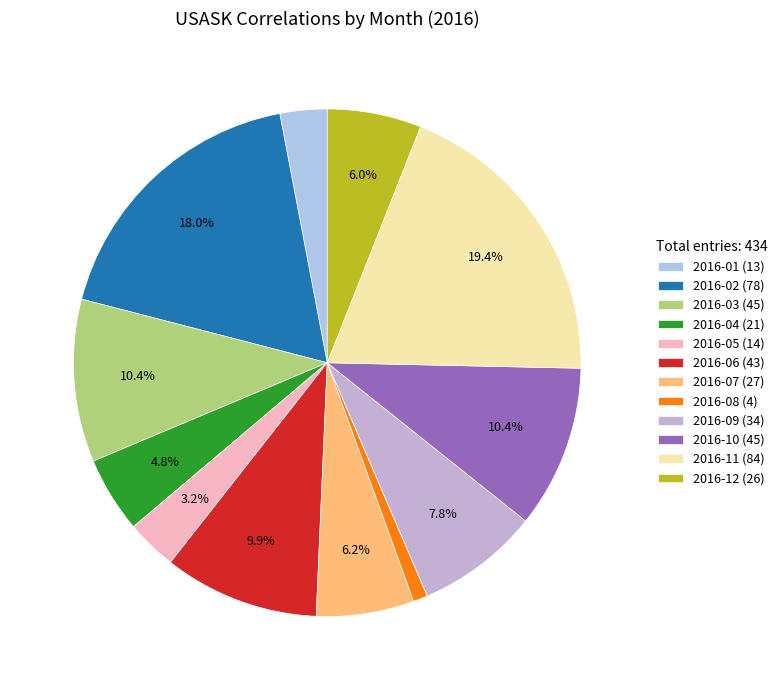

To the nearest percent, what is the average slice percentage?

8%